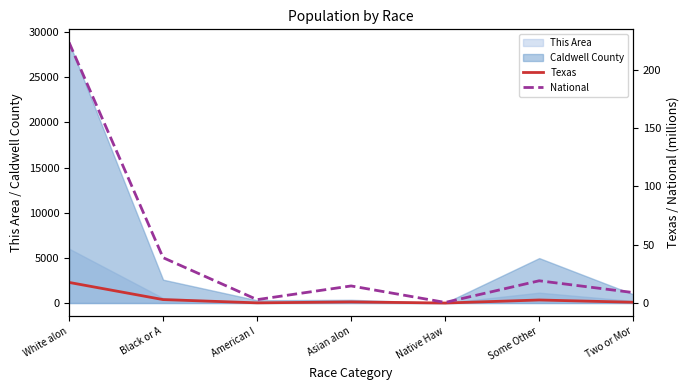

What is the label of the 6th point from the left?

Some Other